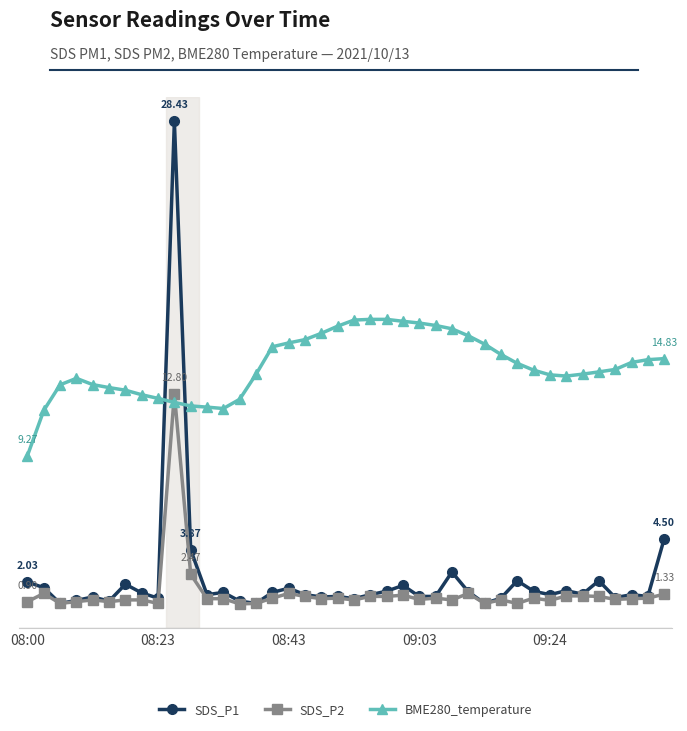

Rank the series by their maximum value, from highest to lowest.

SDS_P1, BME280_temperature, SDS_P2